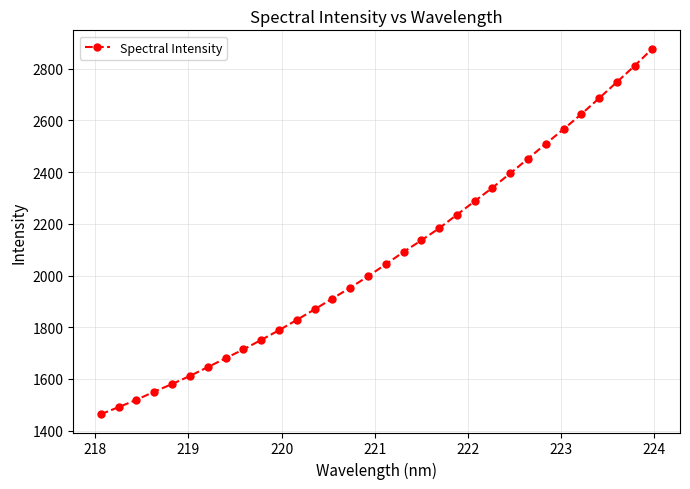

What is the difference between the maximum and minimum values?

1414.3